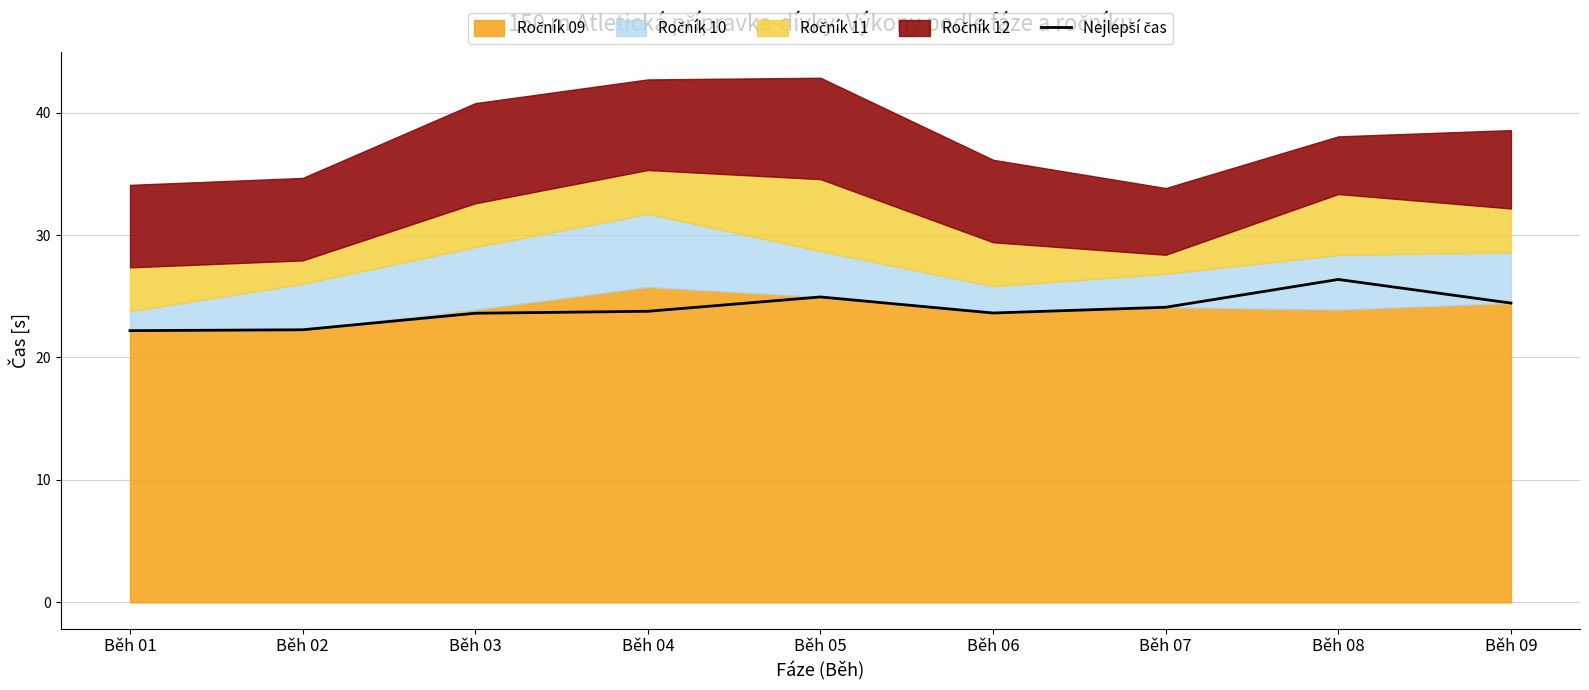

The value at Běh 07 is 36.9. True or false?

False